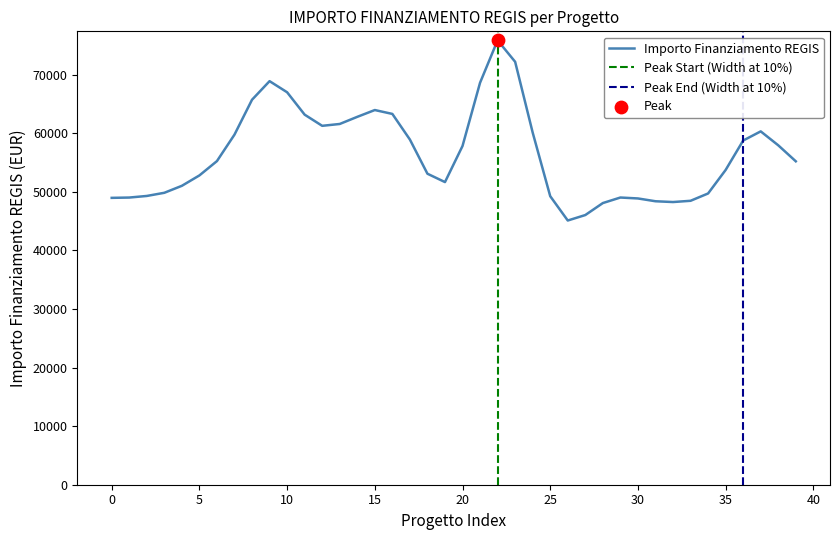

What is the minimum value for Importo Finanziamento REGIS?

45097.0